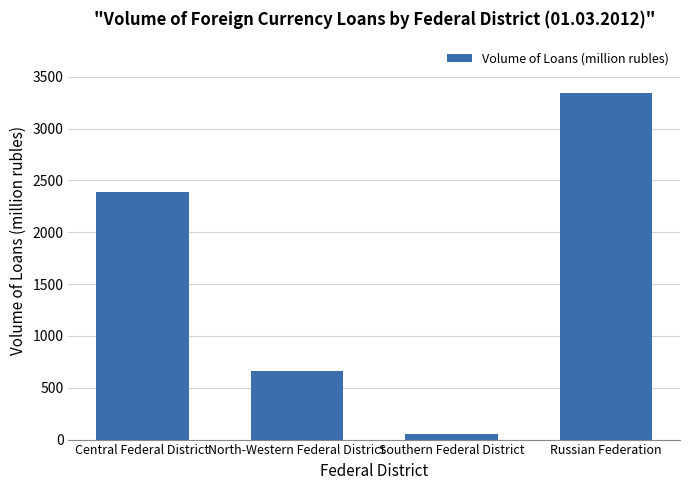

Where is the data nearest to the value 1696?

Central Federal District